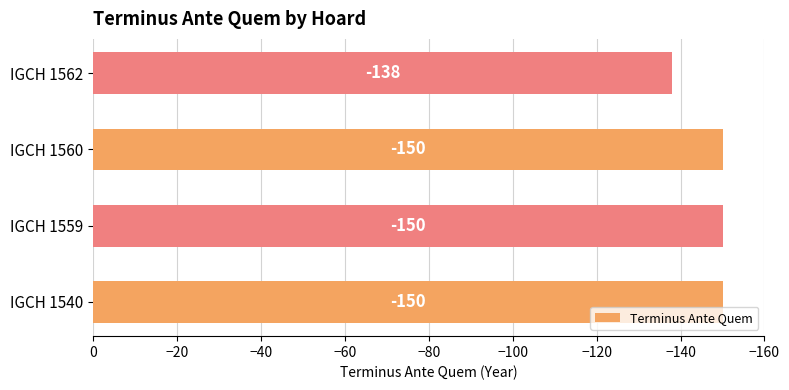

What is the sum of all values?

-588